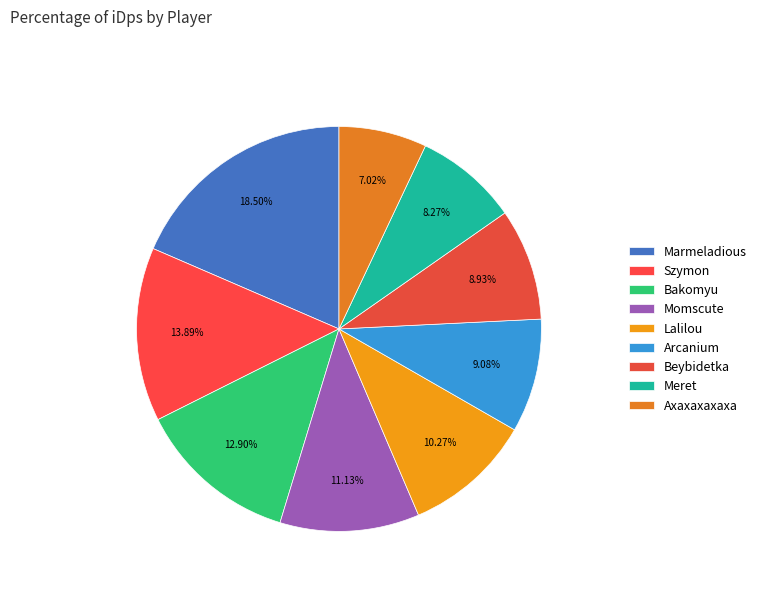

Is it true that Beybidetka is 9% of the pie?

True